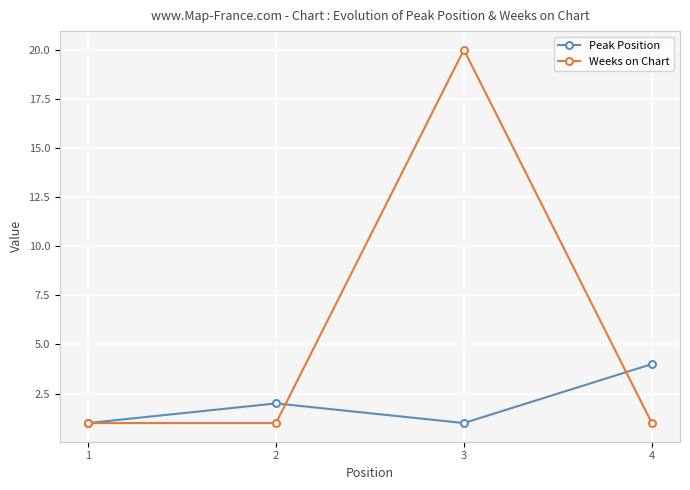

List the series in order of their peak value, lowest first.

Peak Position, Weeks on Chart